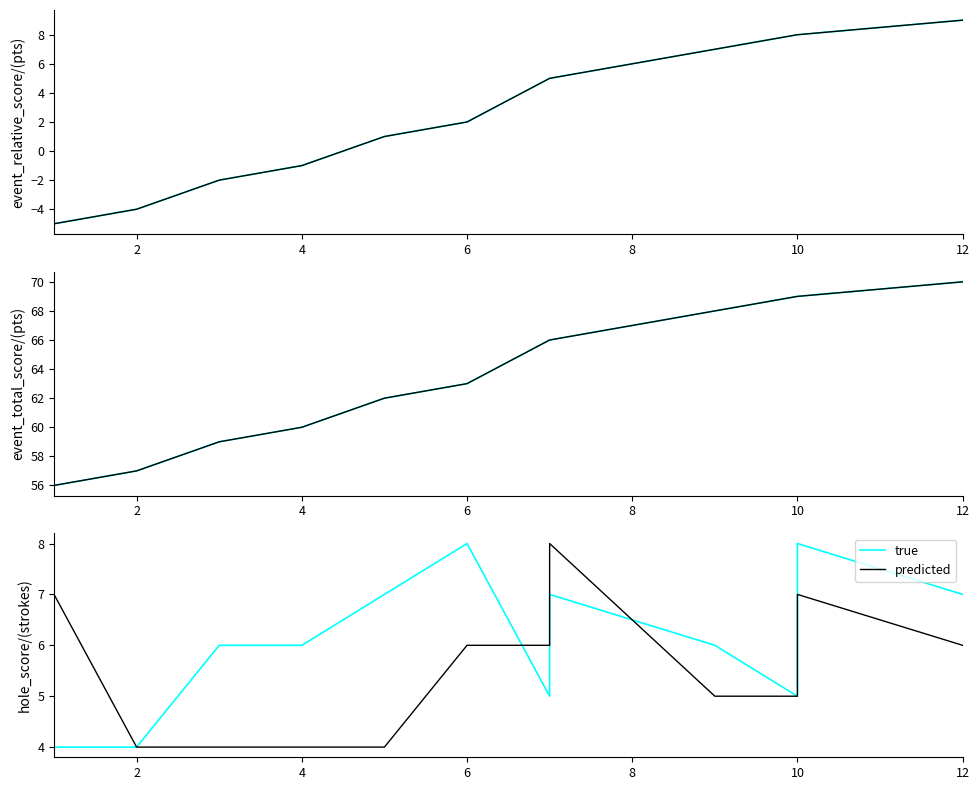

Reading left to right, transcribe all the data shown in this chart.

true: 4	4	6	6	7	8	5	7	6	5	8	7
predicted: 7	4	4	4	4	6	6	8	5	5	7	6